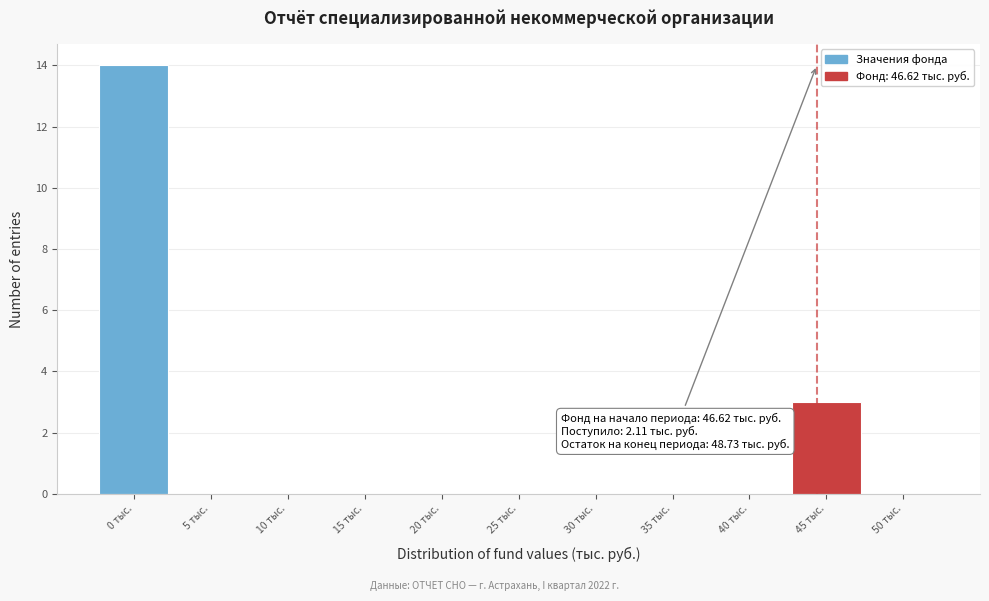

Reading left to right, list all the values displayed in this chart.

0 тыс.=14	5 тыс.=0	10 тыс.=0	15 тыс.=0	20 тыс.=0	25 тыс.=0	30 тыс.=0	35 тыс.=0	40 тыс.=0	45 тыс.=3	50 тыс.=0